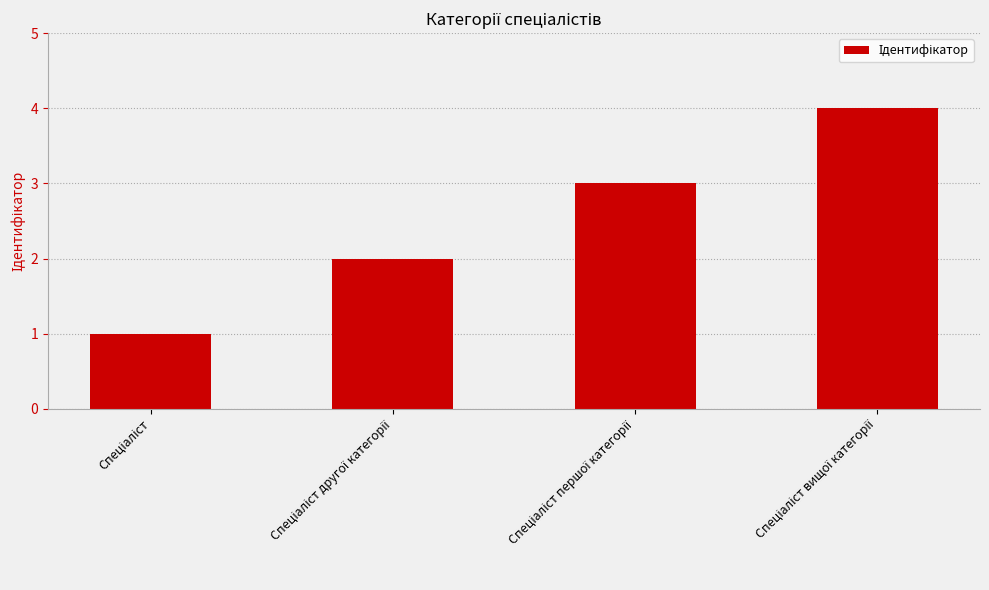

What is the greatest value displayed?

4